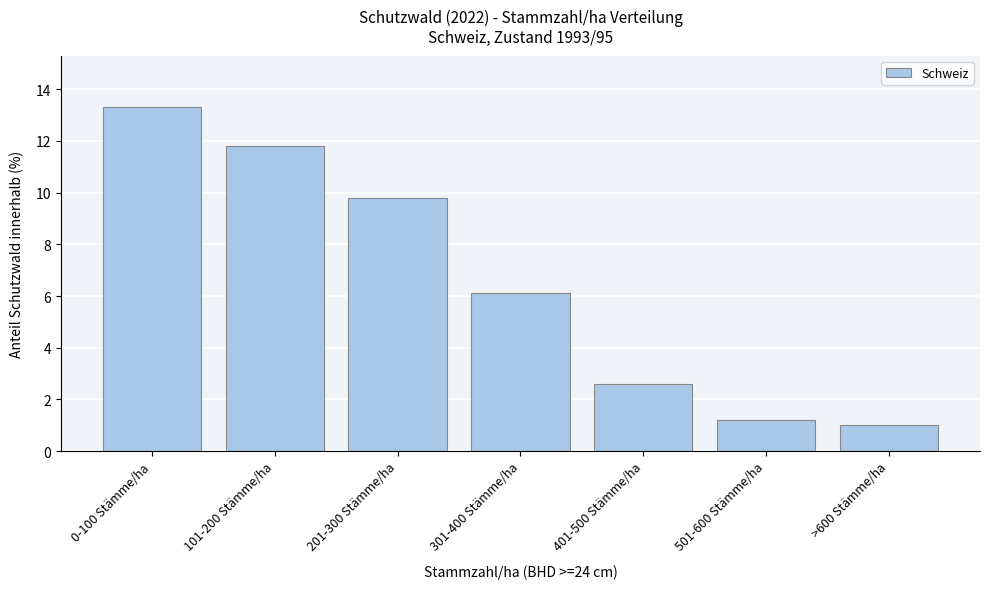

Reading left to right, extract all data points from this chart.

0-100 Stämme/ha=13.3	101-200 Stämme/ha=11.8	201-300 Stämme/ha=9.8	301-400 Stämme/ha=6.1	401-500 Stämme/ha=2.6	501-600 Stämme/ha=1.2	>600 Stämme/ha=1.0